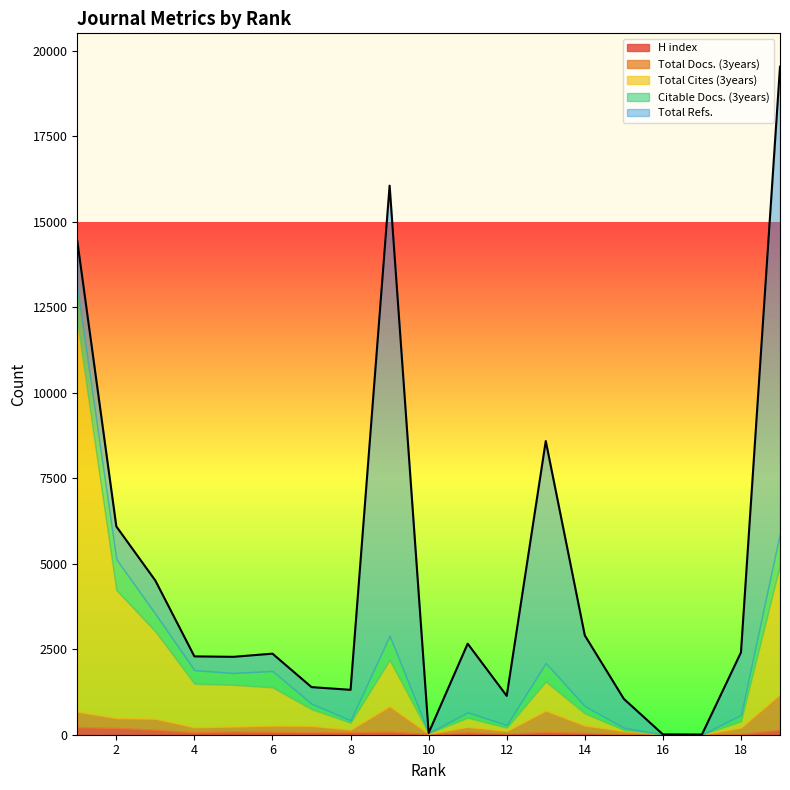

Reading left to right, what are all the values shown in this chart?

H index: 220	197	144	64	93	77	69	67	87	21	66	32	76	53	8	8	3	20	140
Total Docs. (3years): 453	289	322	152	147	190	191	83	746	7	164	78	627	217	99	1	1	189	1043
Total Cites (3years): 11379	3746	2554	1274	1218	1118	485	201	1352	17	265	96	850	351	33	0	0	183	3791
Citable Docs. (3years): 1000	902	514	397	349	479	162	71	711	6	160	77	544	216	63	1	1	189	932
Total Refs.: 1393	958	974	404	471	507	485	891	13162	0	2008	853	6493	2068	845	0	0	1827	13630